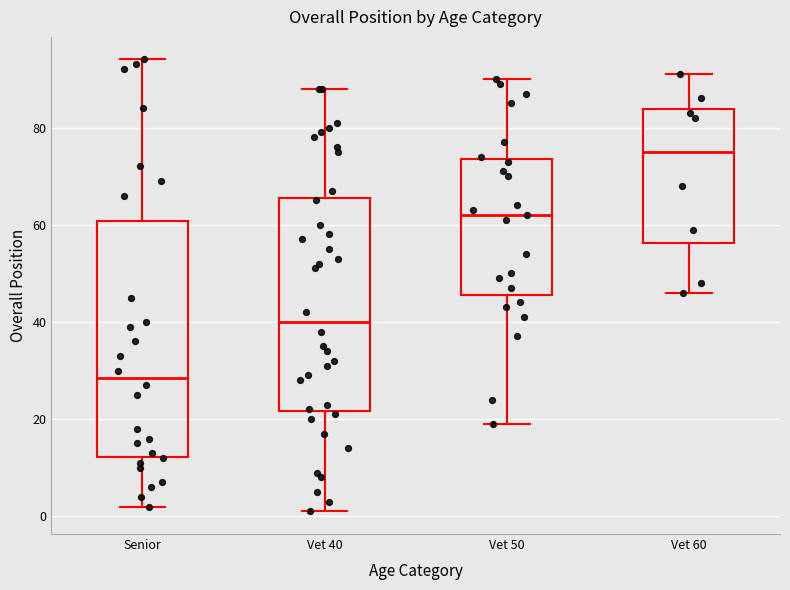

Reading left to right, read every box against the y-axis: the position of its median line, the range the box covers, and the ends of its whiskers. The values are not printed on the chart, so give them approximately, as read against the axis.

Senior: median 28, box 12 to 60, whiskers 2 to 94
Vet 40: median 40, box 22 to 66, whiskers 2 to 88
Vet 50: median 62, box 46 to 74, whiskers 20 to 90
Vet 60: median 76, box 56 to 84, whiskers 46 to 92